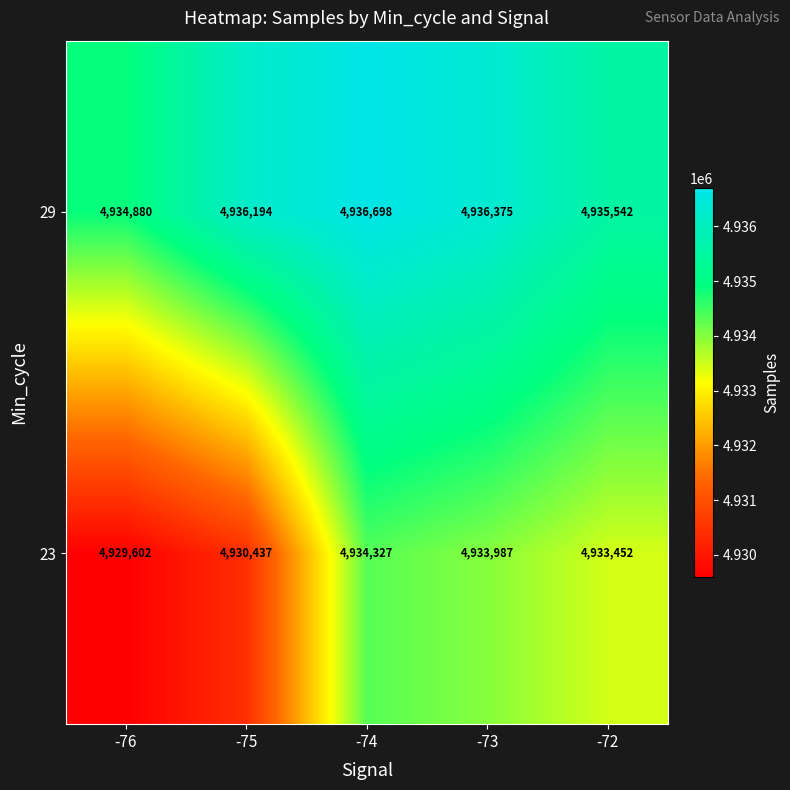

What is the difference between the maximum and minimum values in the 23 series?

4725